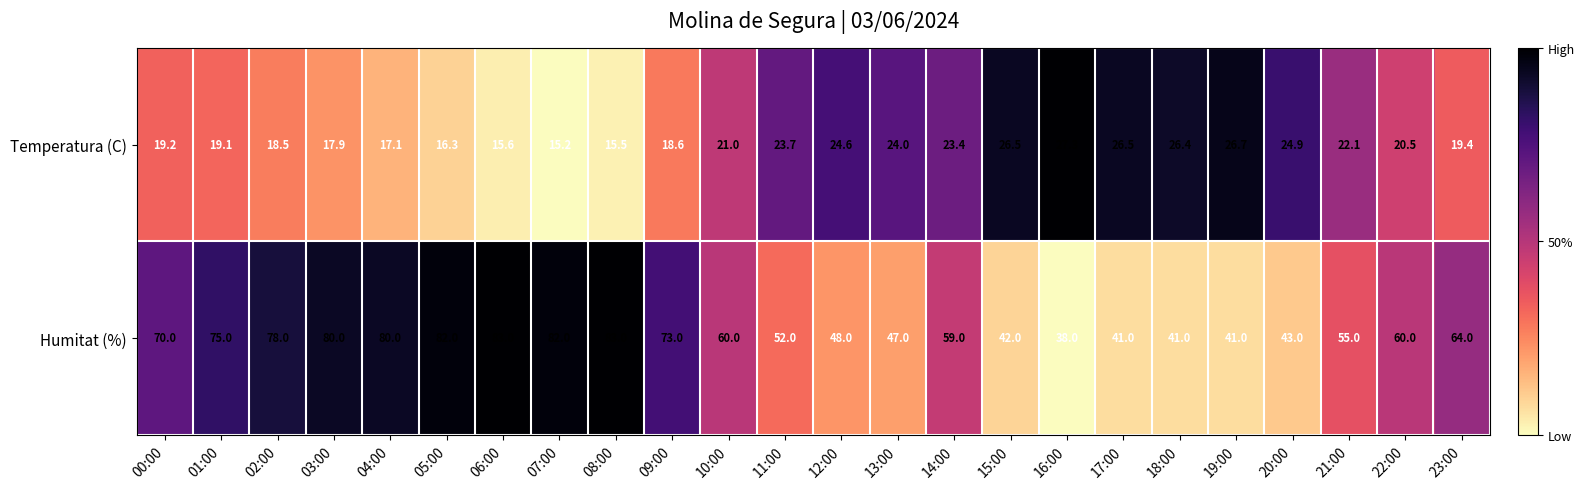

Is it true that Temperatura (C) equals 17.1 at 04:00?

True